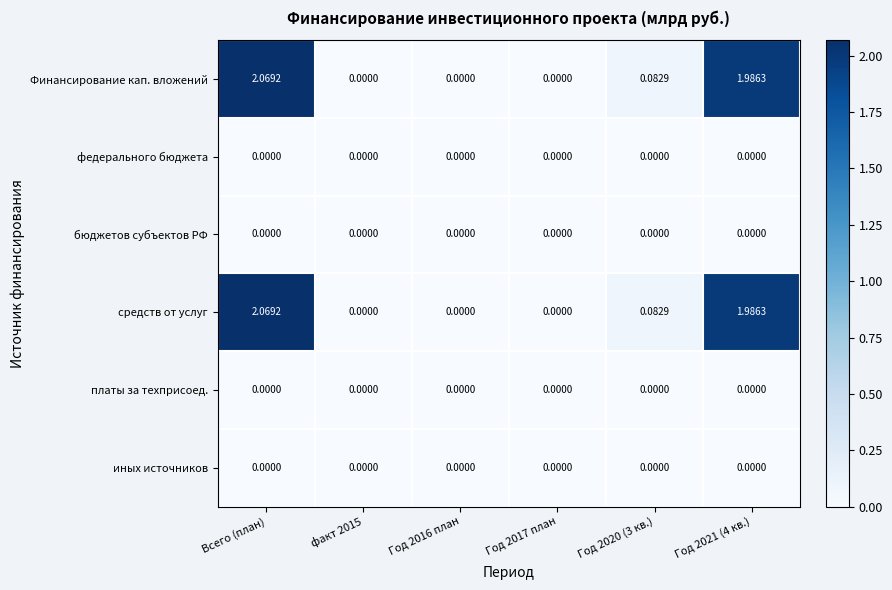

Which label corresponds to the largest value in the chart?

Всего (план)